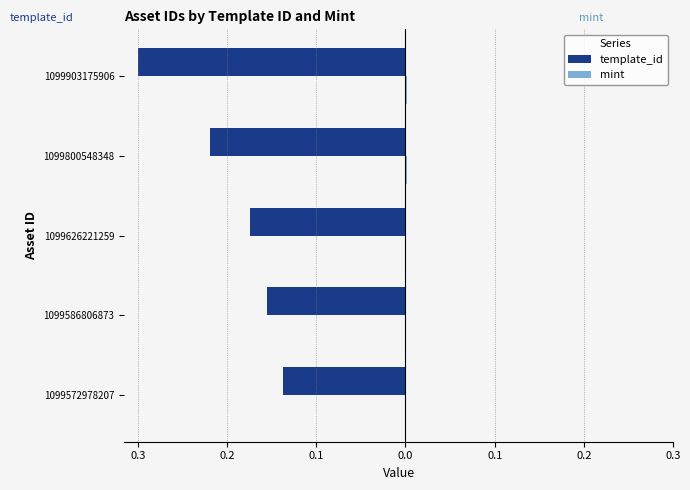

Reading right to left, transcribe all the data shown in this chart.

template_id: -0.3	-0.2	-0.2	-0.2	-0.1
mint: 0.0	0.0	0.0	0.0	0.0